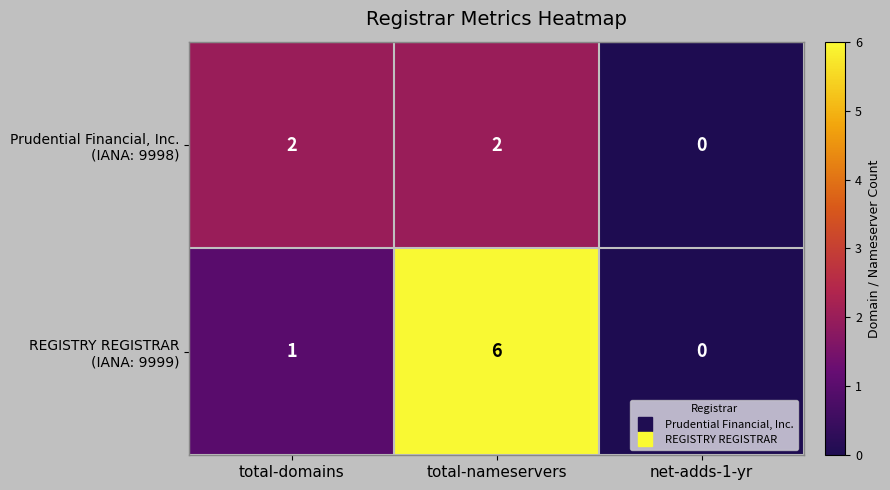

At which category is the sum across all series the highest?

total-nameservers